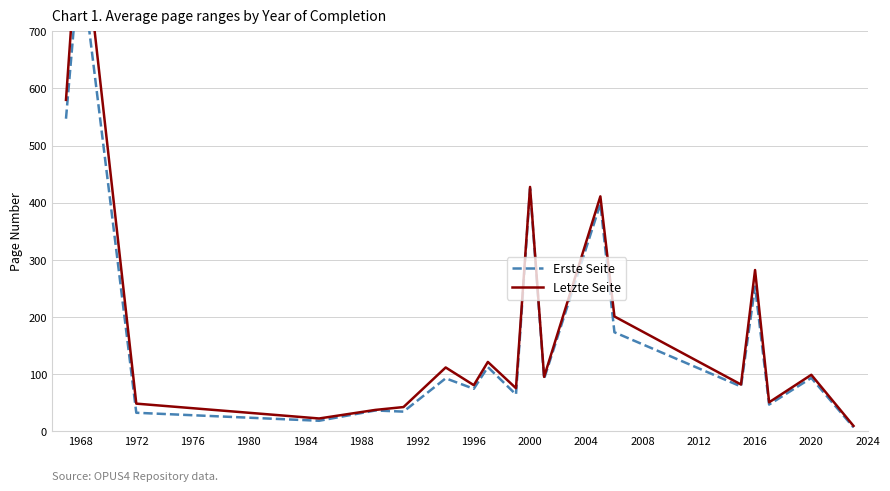

Which series has the largest range (max minus min)?

Letzte Seite